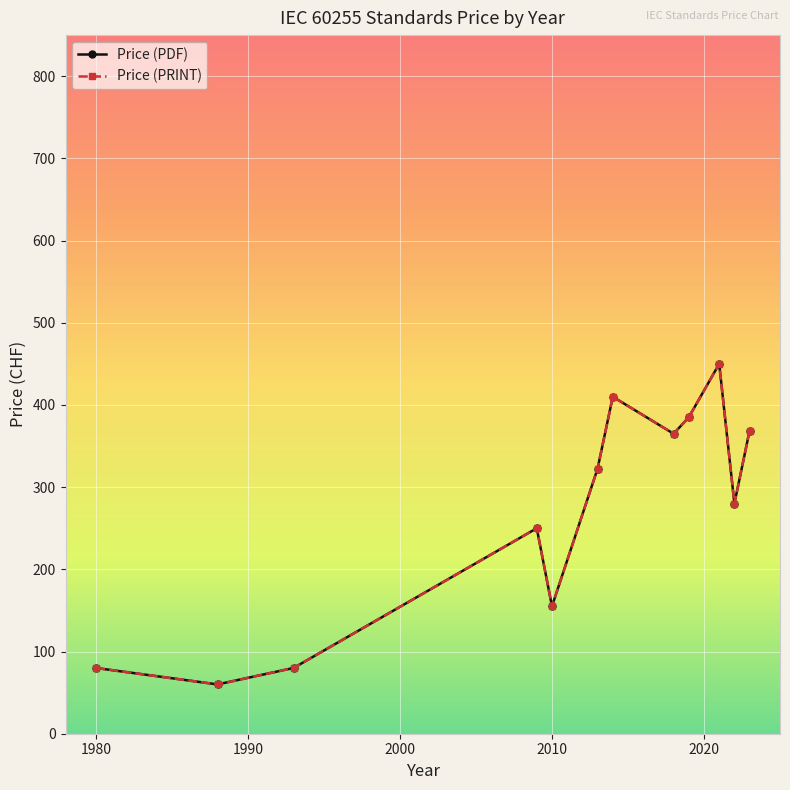

Is this an area chart (filled region under the line)?

No